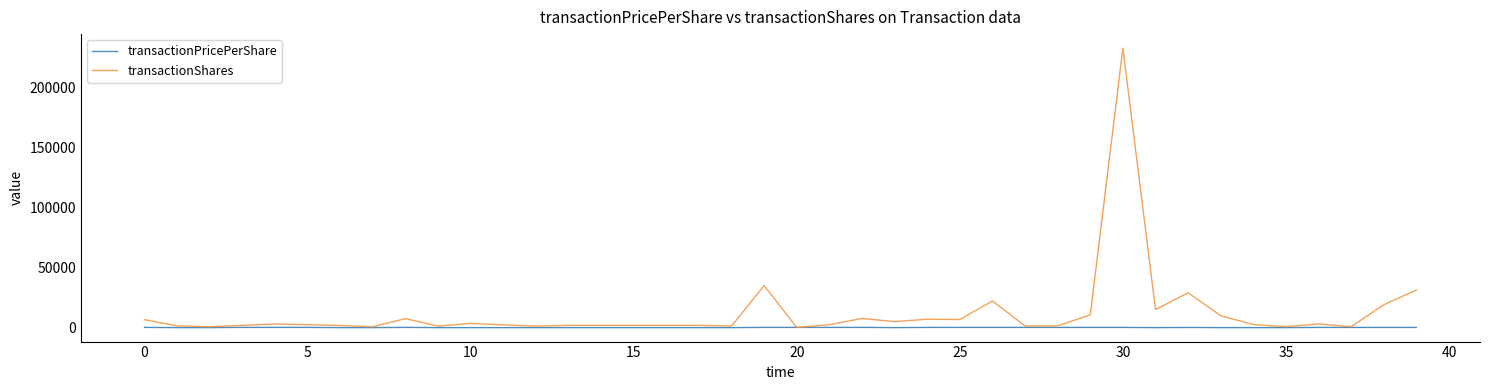

Rank the series by their maximum value, from lowest to highest.

transactionPricePerShare, transactionShares